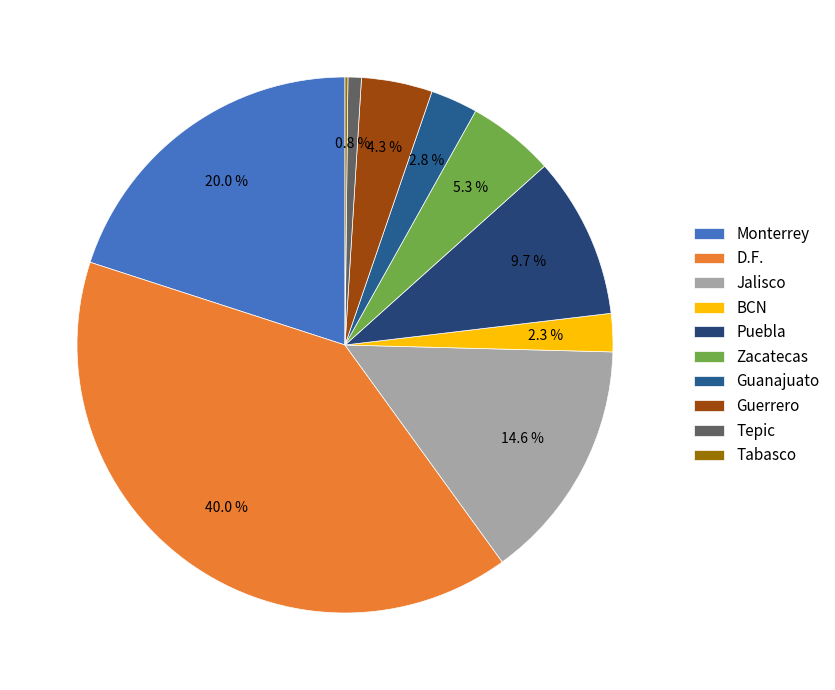

What is the smallest slice in the pie chart?

Tabasco